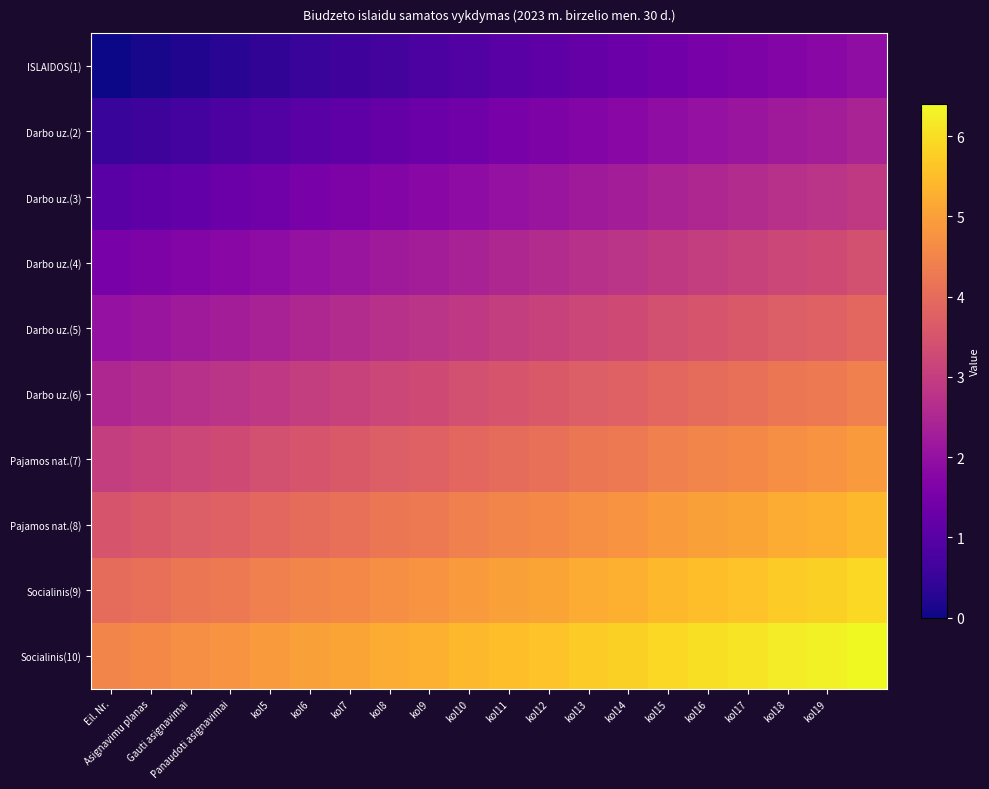

What is the maximum value shown in the chart?

6.4